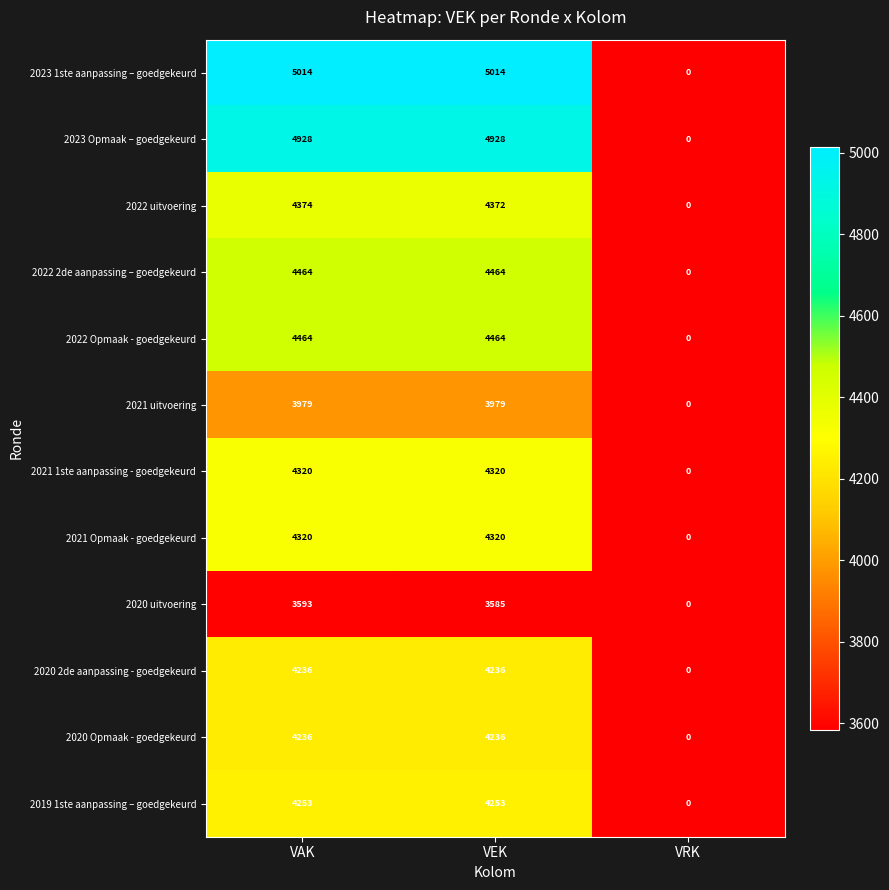

How many distinct data groups are displayed?

12